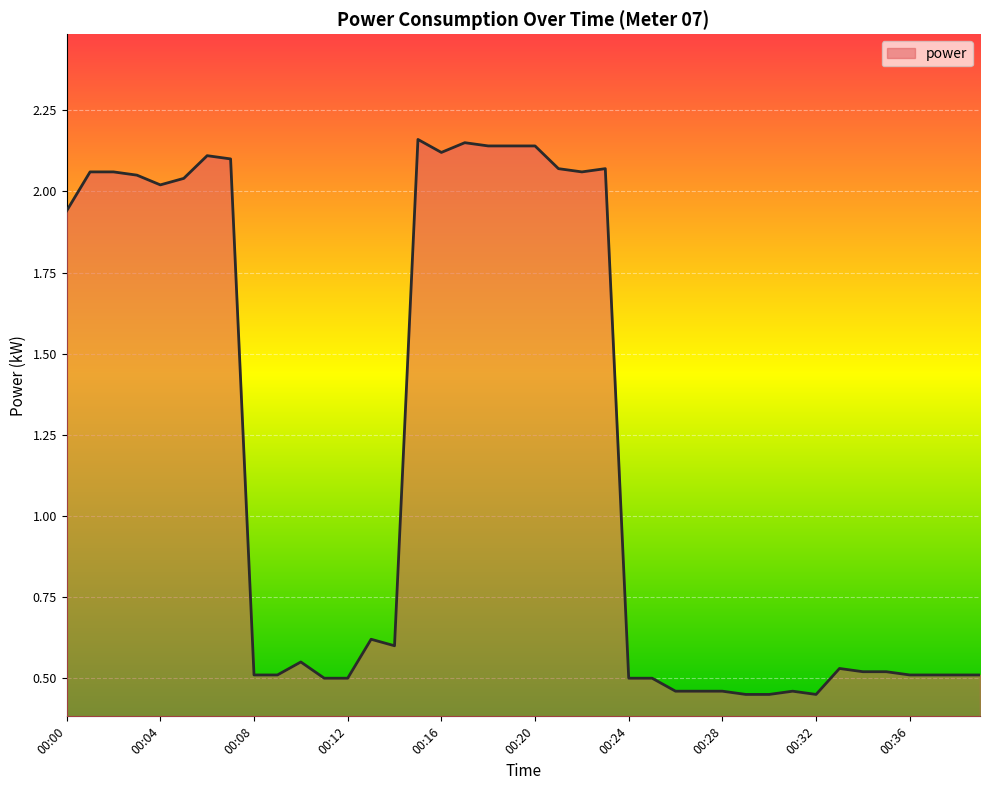

Does the chart display data point markers on the line(s)?

No